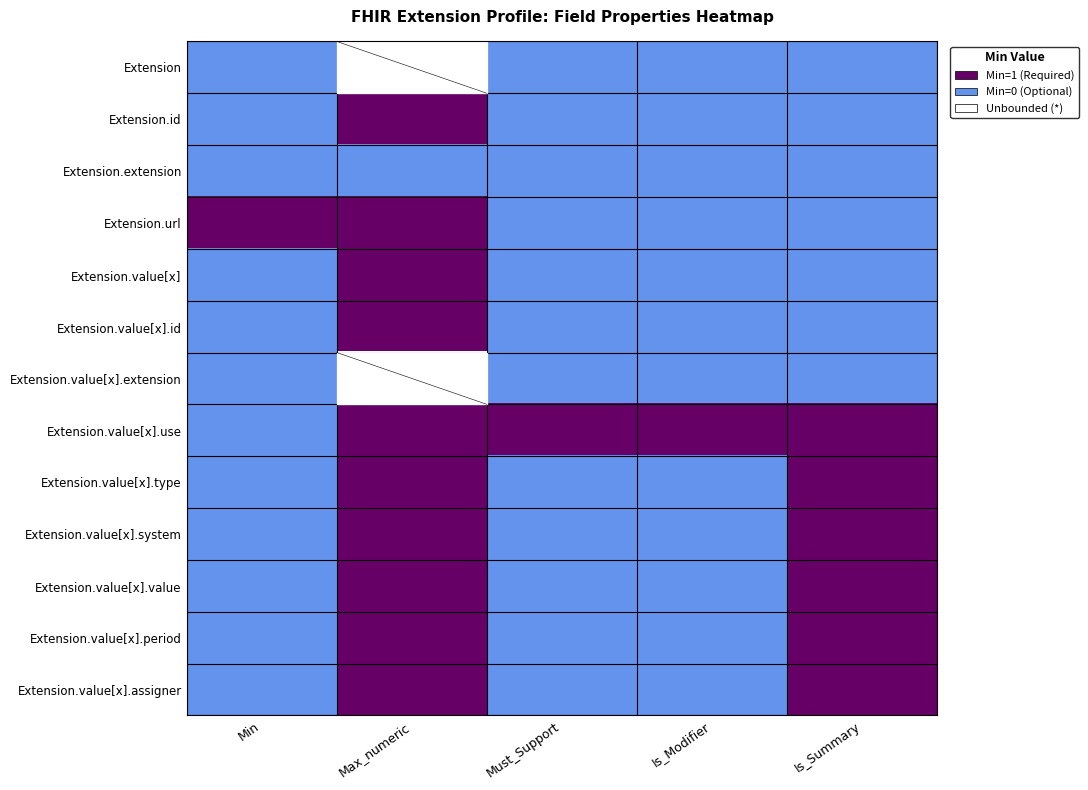

How many values in the Extension.value[x].use series are below 1?

1